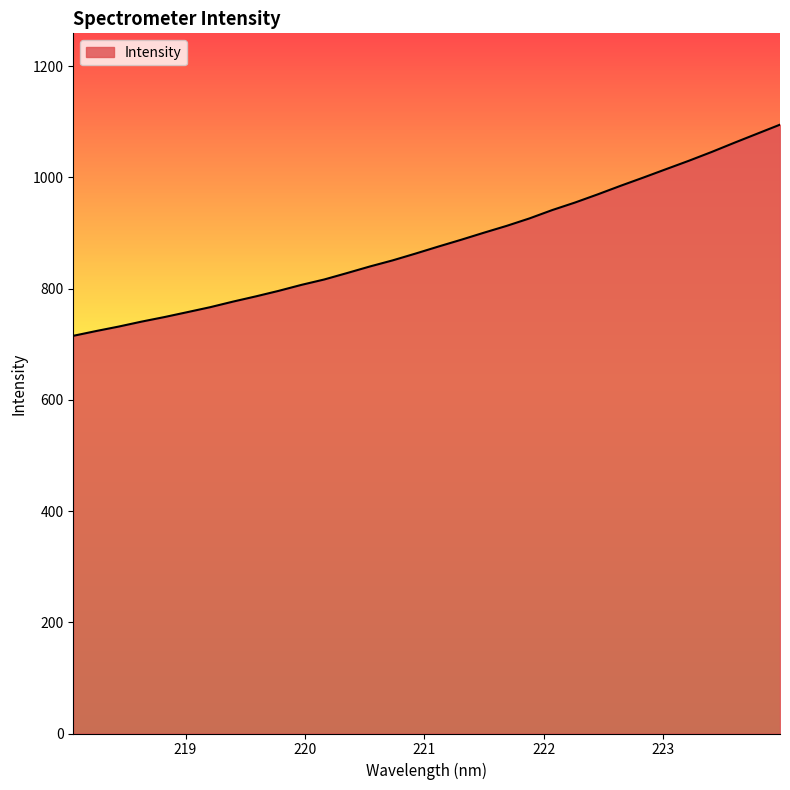

What is the difference between the maximum and minimum values?

379.7